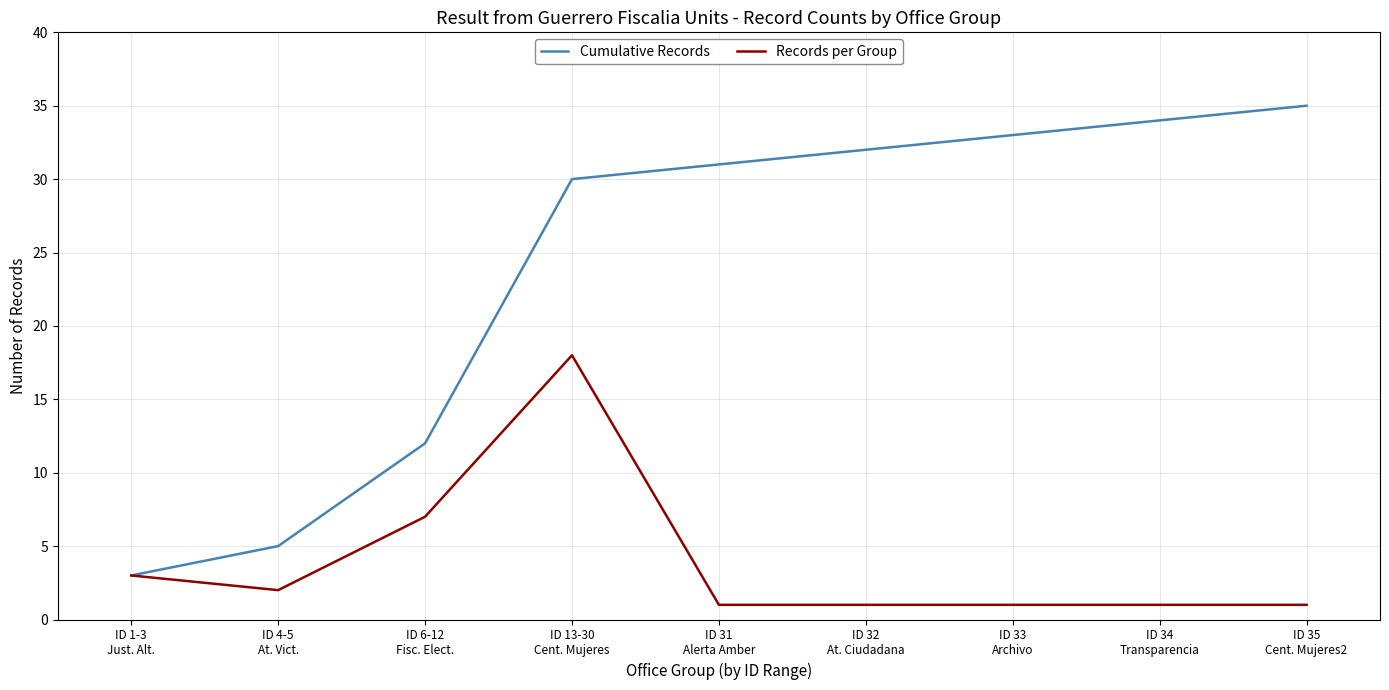

What is the average value of the Cumulative Records series?

24